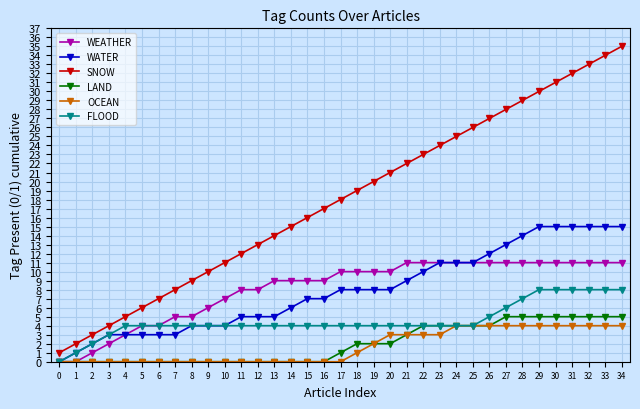

What is the sum of the WATER values at 7 and 33?

18